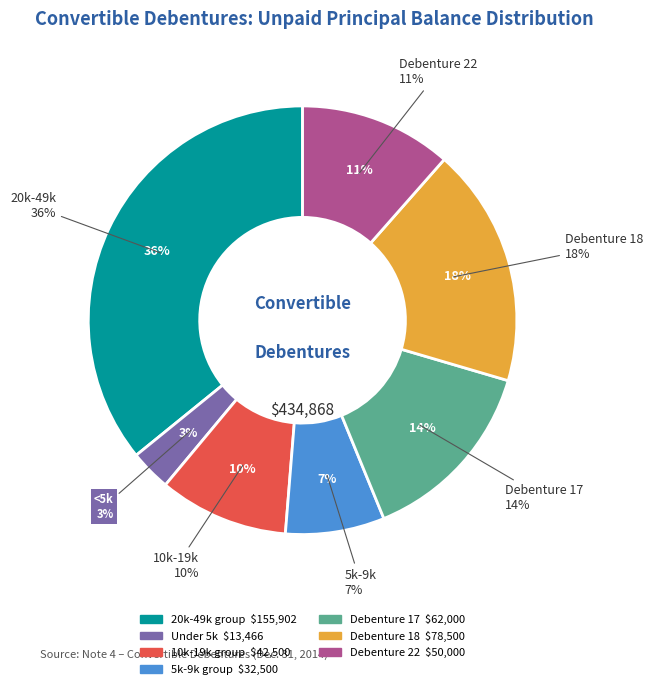

Is there any slice that represents more than half of the pie?

No